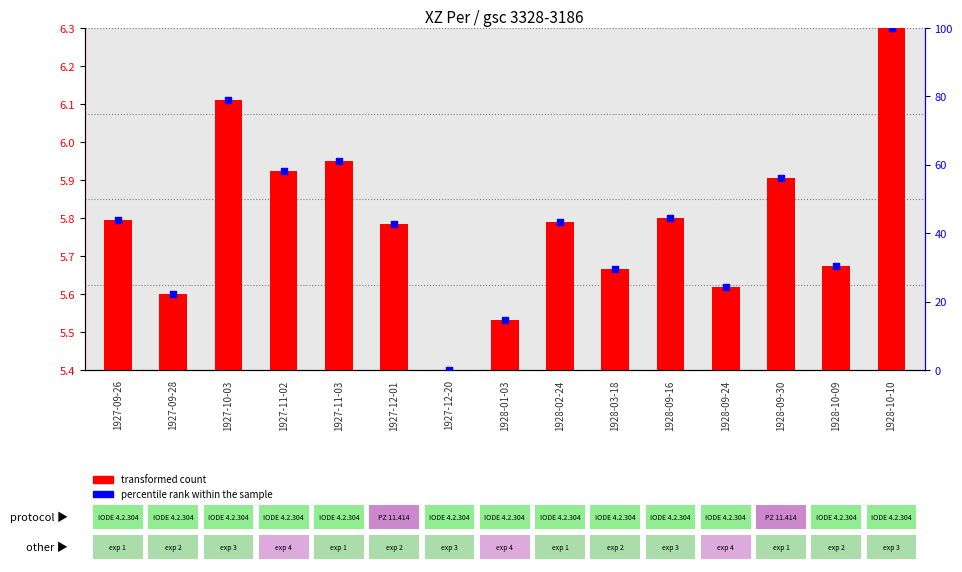

Which series reaches the minimum Y coordinate?

transformed count